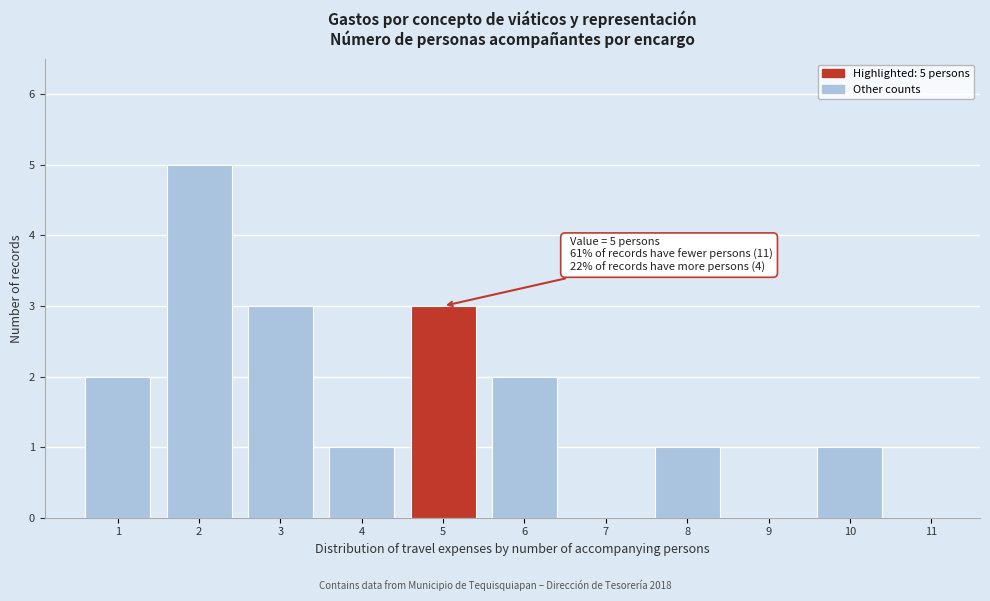

Reading left to right, list all the values displayed in this chart.

1=2	2=5	3=3	4=1	5=3	6=2	7=0	8=1	9=0	10=1	11=0